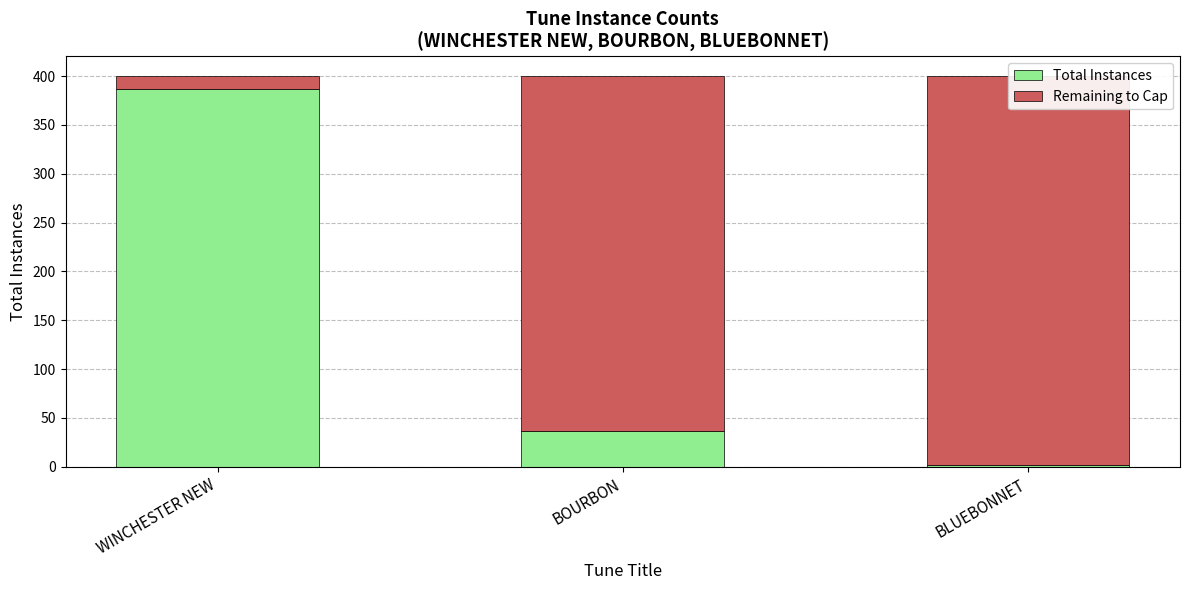

What is the value of the Total Instances bar at the 2nd from the left?

37